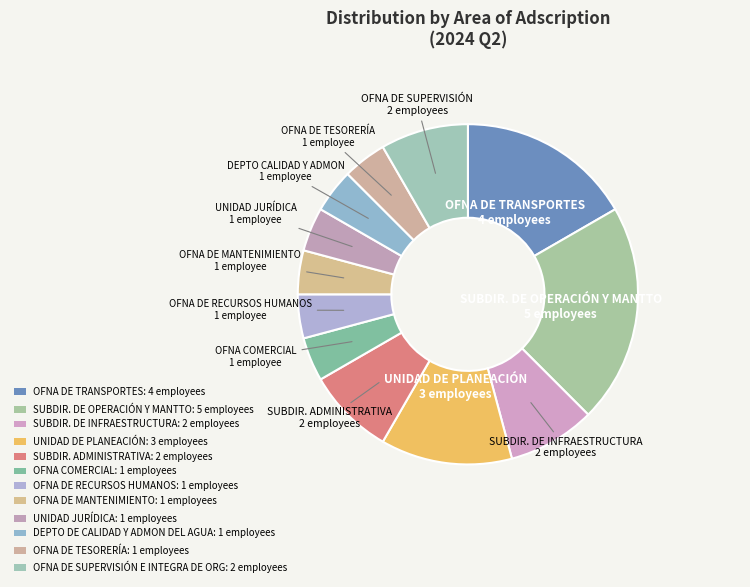

How many slices are in this pie chart?

12